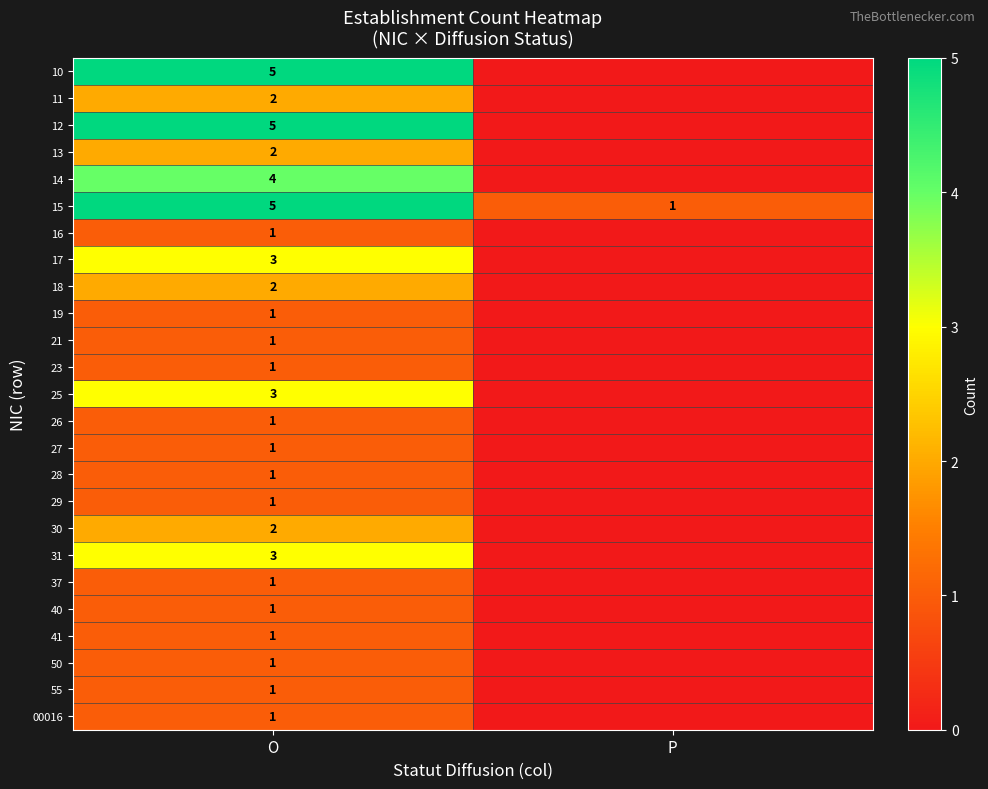

The value of 15 at P is 1. True or false?

True